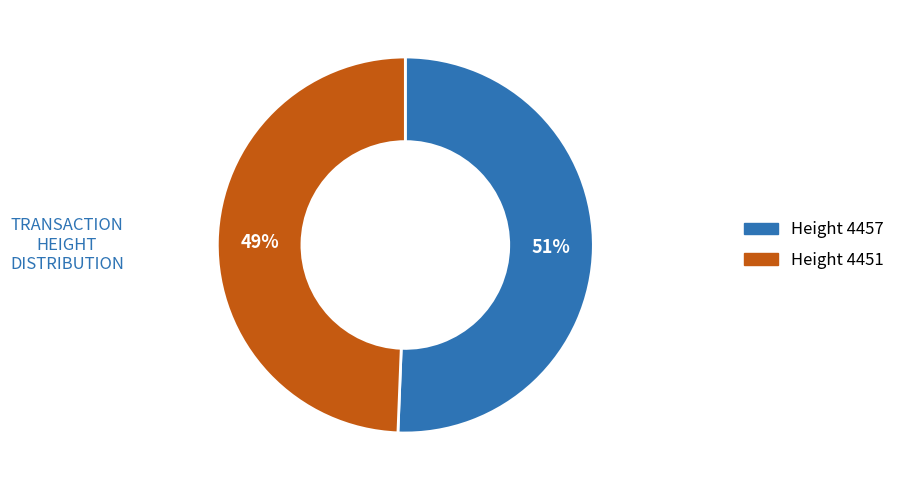

To the nearest percent, what is the average slice percentage?

50%